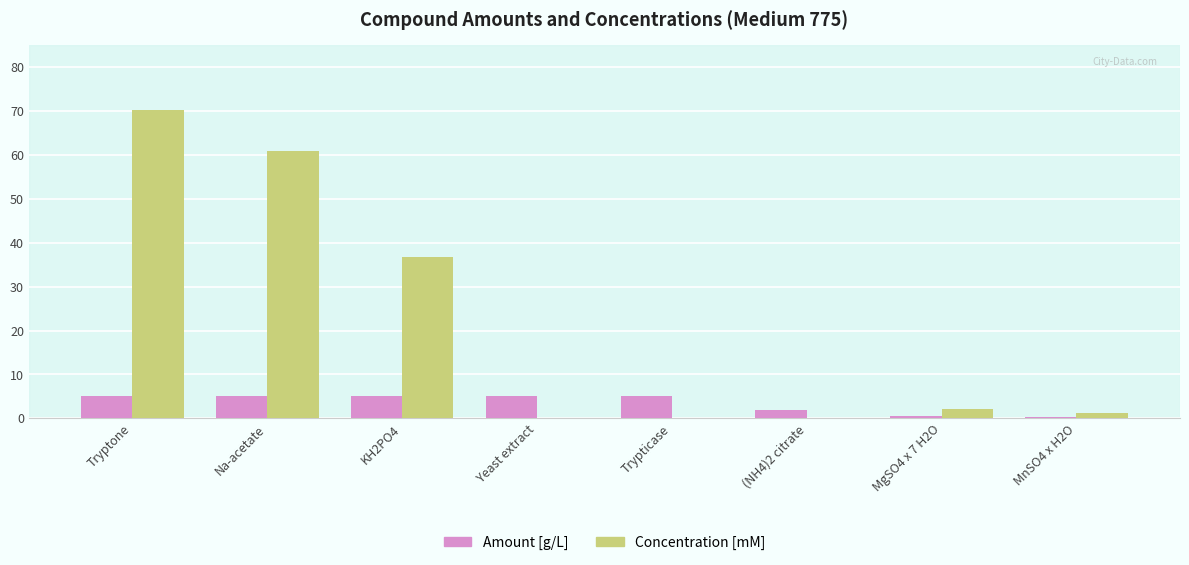

Between KH2PO4 and MnSO4 x H2O, which series saw the biggest shift?

Concentration [mM]